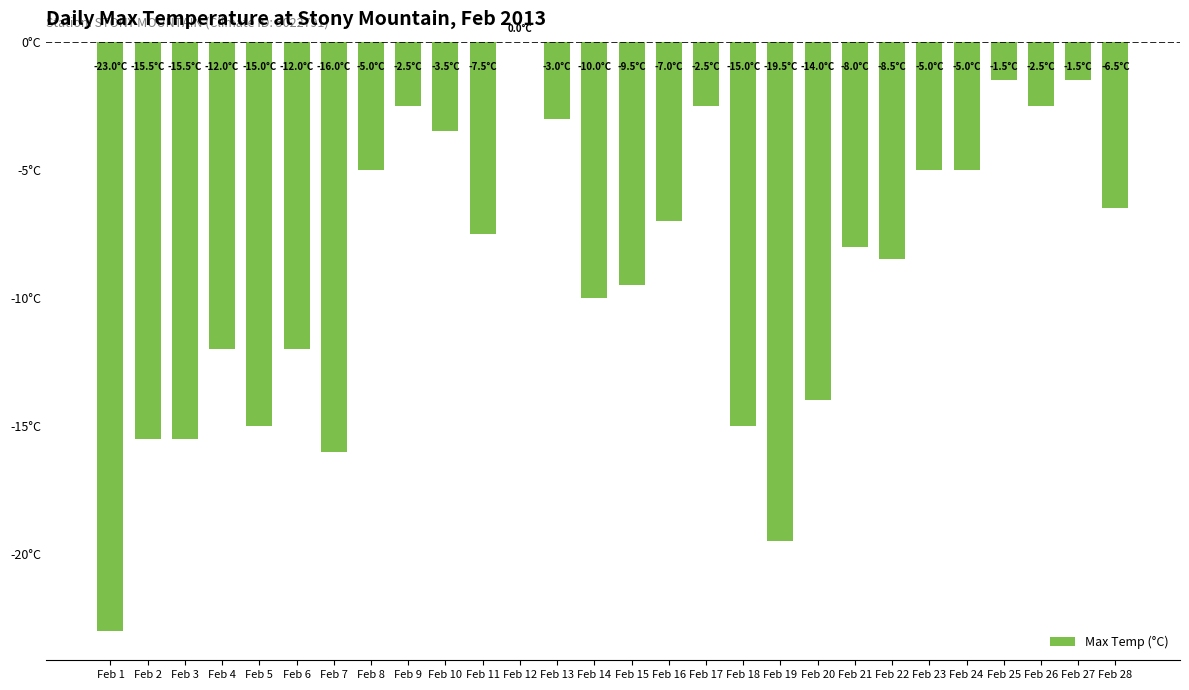

Where is the data nearest to the value -11?

Feb 4